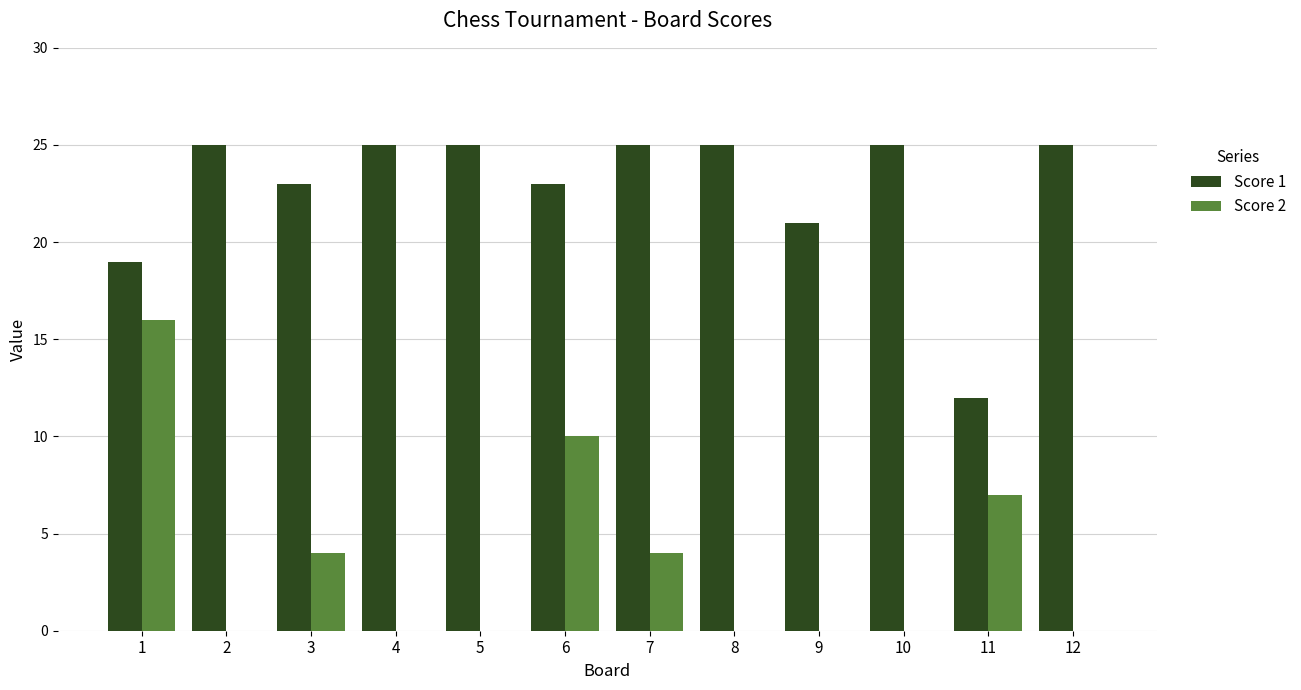

What is the sum of all Score 2 values?

41